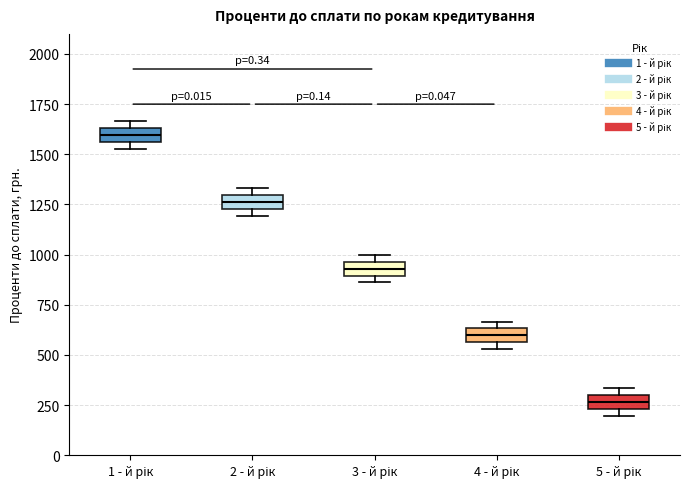

Which box's median line is the lowest?

5 - й рік